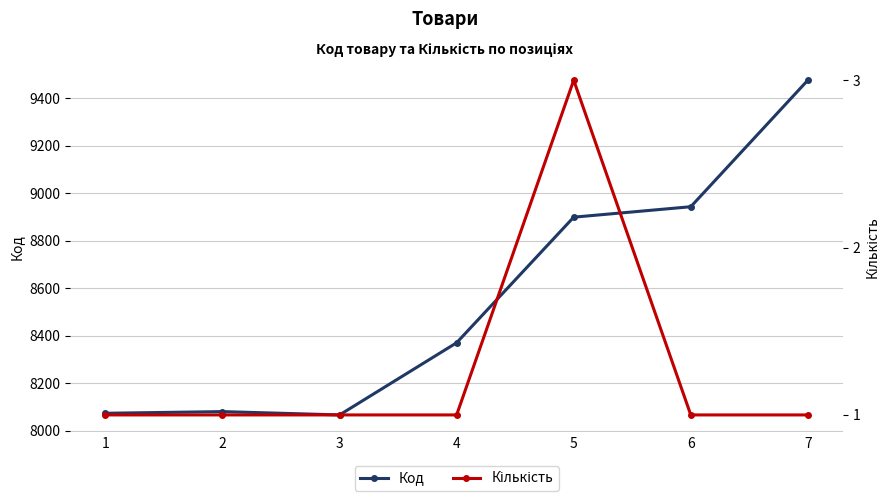

At which label does Кількість reach its peak?

5